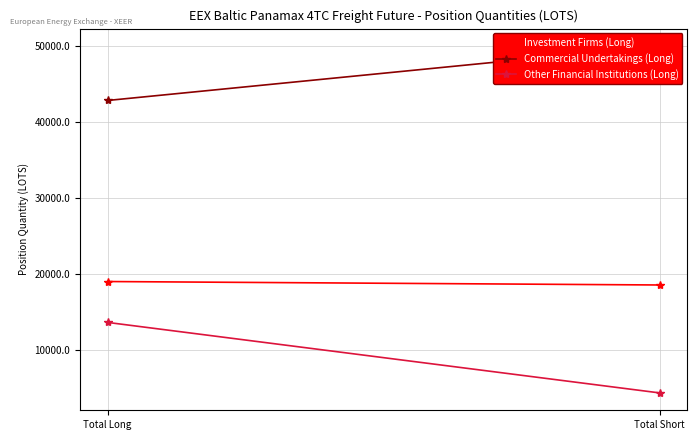

Which series has the largest total across all categories?

Commercial Undertakings (Long)